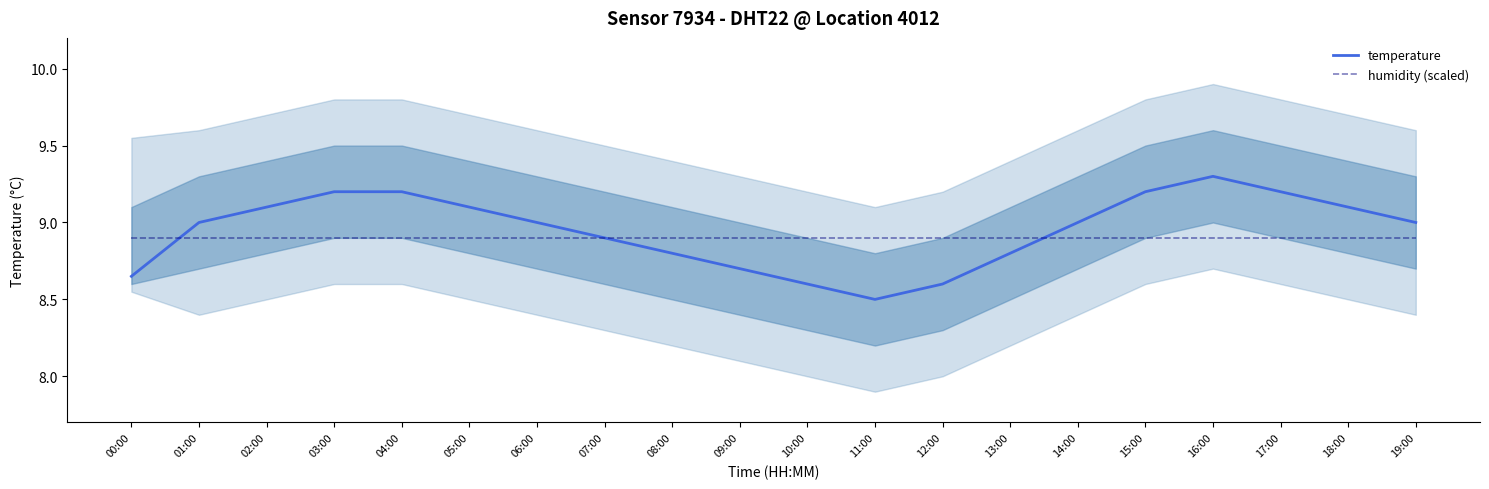

Between which two adjacent categories do temperature and humidity (scaled) first intersect?

00:00 and 01:00